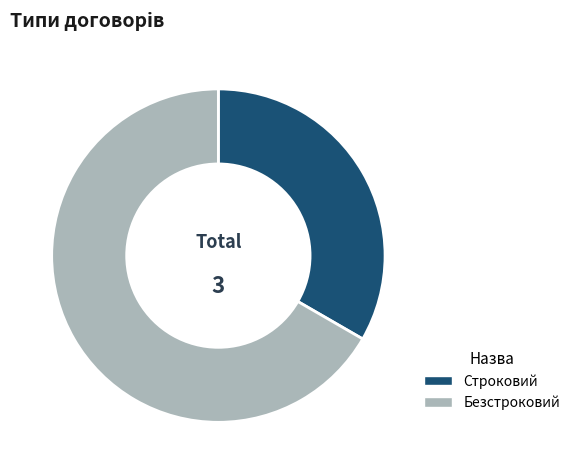

Approximately how many times larger is the value at Безстроковий compared to Строковий?

2.0